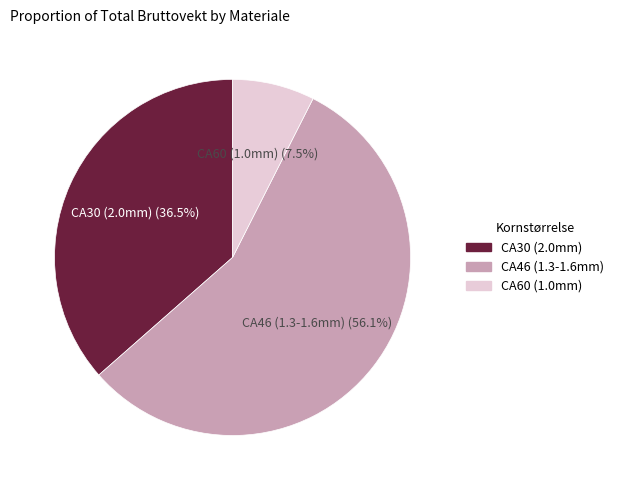

Is there any slice that represents more than half of the pie?

Yes